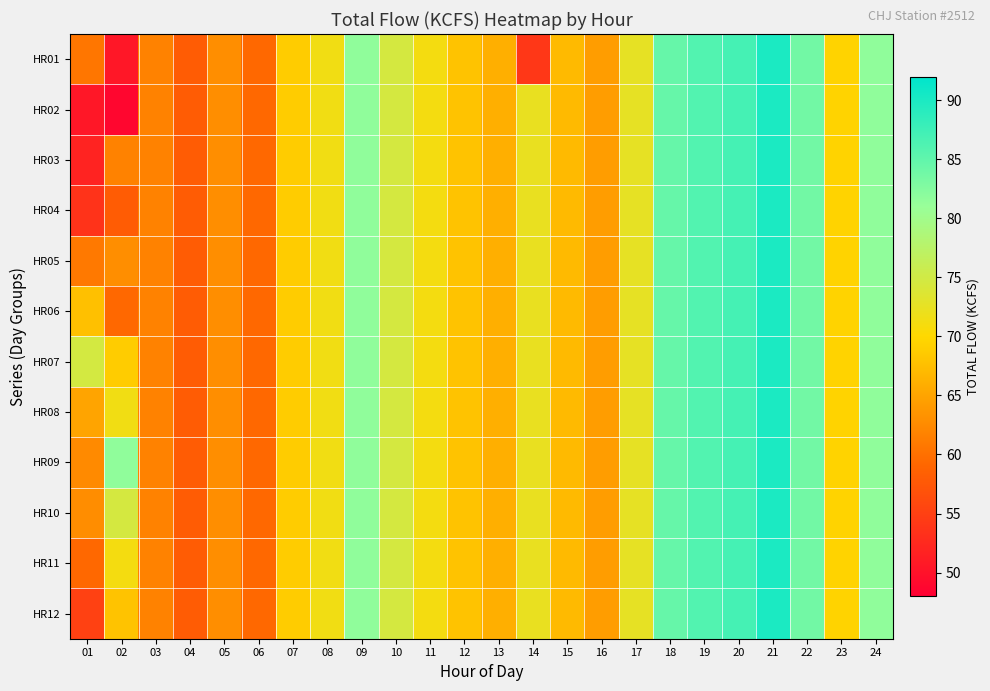

Reading left to right, what are all the values shown in this chart?

HR01: 01=60.6	02=50.5	03=61.8	04=58.0	05=62.9	06=59.2	07=68.8	08=71.4	09=81.6	10=74.6	11=71.2	12=68.0	13=66.1	14=54.1	15=67.1	16=64.3	17=72.6	18=84.6	19=86.0	20=87.0	21=90.0	22=83.7	23=69.5	24=81.6
HR02: 01=50.5	02=48.7	03=61.8	04=58.0	05=62.9	06=59.2	07=68.8	08=71.4	09=81.6	10=74.6	11=71.2	12=68.0	13=66.1	14=72.4	15=67.1	16=64.3	17=72.6	18=84.6	19=86.0	20=87.0	21=90.0	22=83.7	23=69.5	24=81.6
HR03: 01=51.9	02=61.8	03=61.8	04=58.0	05=62.9	06=59.2	07=68.8	08=71.4	09=81.6	10=74.6	11=71.2	12=68.0	13=66.1	14=72.4	15=67.1	16=64.3	17=72.6	18=84.6	19=86.0	20=87.0	21=90.0	22=83.7	23=69.5	24=81.6
HR04: 01=53.6	02=58.0	03=61.8	04=58.0	05=62.9	06=59.2	07=68.8	08=71.4	09=81.6	10=74.6	11=71.2	12=68.0	13=66.1	14=72.4	15=67.1	16=64.3	17=72.6	18=84.6	19=86.0	20=87.0	21=90.0	22=83.7	23=69.5	24=81.6
HR05: 01=60.9	02=62.9	03=61.8	04=58.0	05=62.9	06=59.2	07=68.8	08=71.4	09=81.6	10=74.6	11=71.2	12=68.0	13=66.1	14=72.4	15=67.1	16=64.3	17=72.6	18=84.6	19=86.0	20=87.0	21=90.0	22=83.7	23=69.5	24=81.6
HR06: 01=67.6	02=59.2	03=61.8	04=58.0	05=62.9	06=59.2	07=68.8	08=71.4	09=81.6	10=74.6	11=71.2	12=68.0	13=66.1	14=72.4	15=67.1	16=64.3	17=72.6	18=84.6	19=86.0	20=87.0	21=90.0	22=83.7	23=69.5	24=81.6
HR07: 01=74.7	02=68.8	03=61.8	04=58.0	05=62.9	06=59.2	07=68.8	08=71.4	09=81.6	10=74.6	11=71.2	12=68.0	13=66.1	14=72.4	15=67.1	16=64.3	17=72.6	18=84.6	19=86.0	20=87.0	21=90.0	22=83.7	23=69.5	24=81.6
HR08: 01=65.0	02=71.4	03=61.8	04=58.0	05=62.9	06=59.2	07=68.8	08=71.4	09=81.6	10=74.6	11=71.2	12=68.0	13=66.1	14=72.4	15=67.1	16=64.3	17=72.6	18=84.6	19=86.0	20=87.0	21=90.0	22=83.7	23=69.5	24=81.6
HR09: 01=62.5	02=81.6	03=61.8	04=58.0	05=62.9	06=59.2	07=68.8	08=71.4	09=81.6	10=74.6	11=71.2	12=68.0	13=66.1	14=72.4	15=67.1	16=64.3	17=72.6	18=84.6	19=86.0	20=87.0	21=90.0	22=83.7	23=69.5	24=81.6
HR10: 01=62.8	02=74.6	03=61.8	04=58.0	05=62.9	06=59.2	07=68.8	08=71.4	09=81.6	10=74.6	11=71.2	12=68.0	13=66.1	14=72.4	15=67.1	16=64.3	17=72.6	18=84.6	19=86.0	20=87.0	21=90.0	22=83.7	23=69.5	24=81.6
HR11: 01=59.2	02=71.2	03=61.8	04=58.0	05=62.9	06=59.2	07=68.8	08=71.4	09=81.6	10=74.6	11=71.2	12=68.0	13=66.1	14=72.4	15=67.1	16=64.3	17=72.6	18=84.6	19=86.0	20=87.0	21=90.0	22=83.7	23=69.5	24=81.6
HR12: 01=55.1	02=68.0	03=61.8	04=58.0	05=62.9	06=59.2	07=68.8	08=71.4	09=81.6	10=74.6	11=71.2	12=68.0	13=66.1	14=72.4	15=67.1	16=64.3	17=72.6	18=84.6	19=86.0	20=87.0	21=90.0	22=83.7	23=69.5	24=81.6